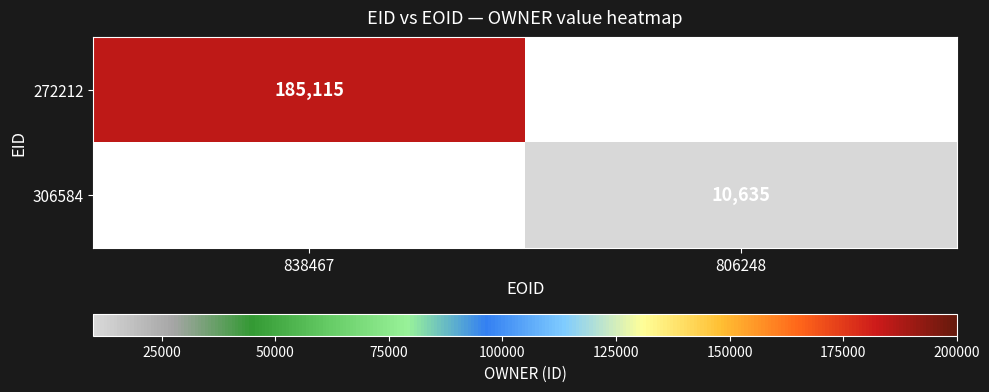

The 272212 series shows 66488 at 838467. True or false?

False